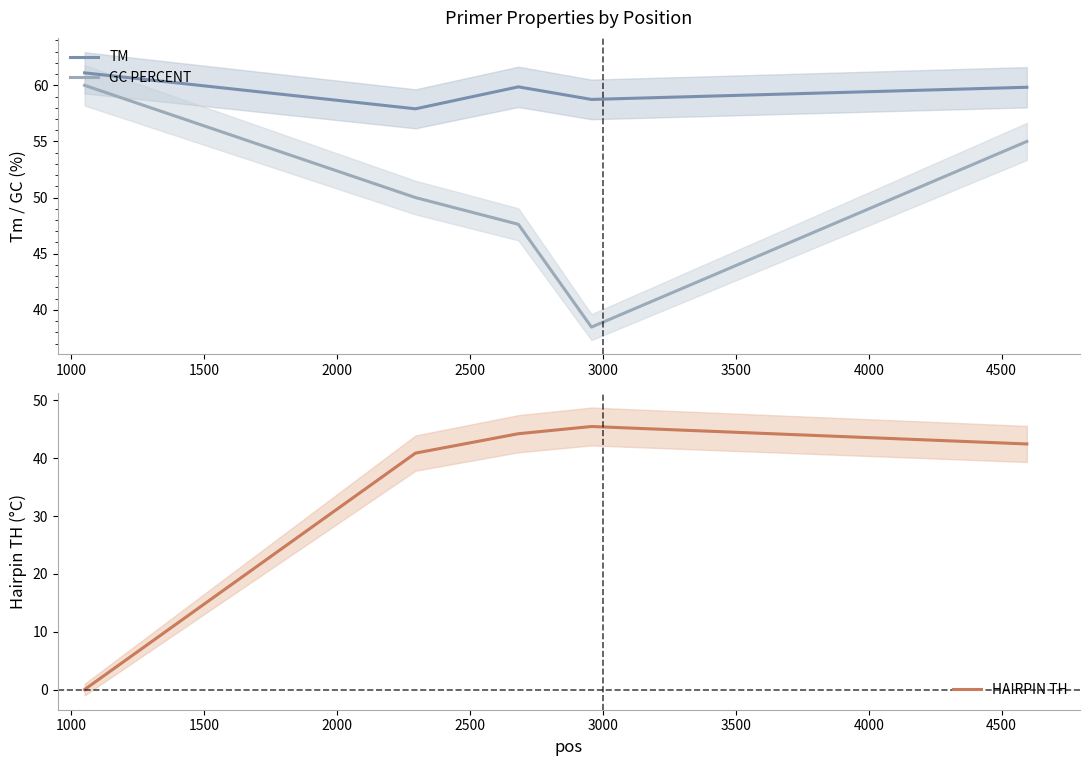

What is the sum of all HAIRPIN TH values?

173.1